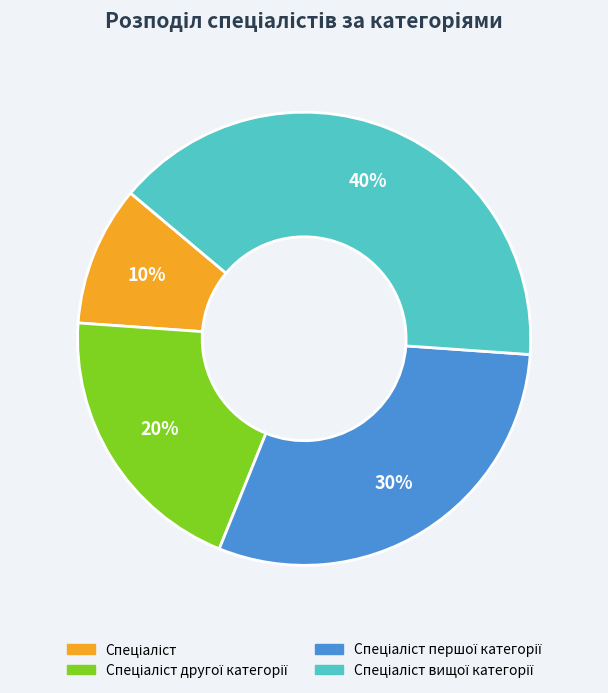

To the nearest percent, what is the average slice percentage?

25%